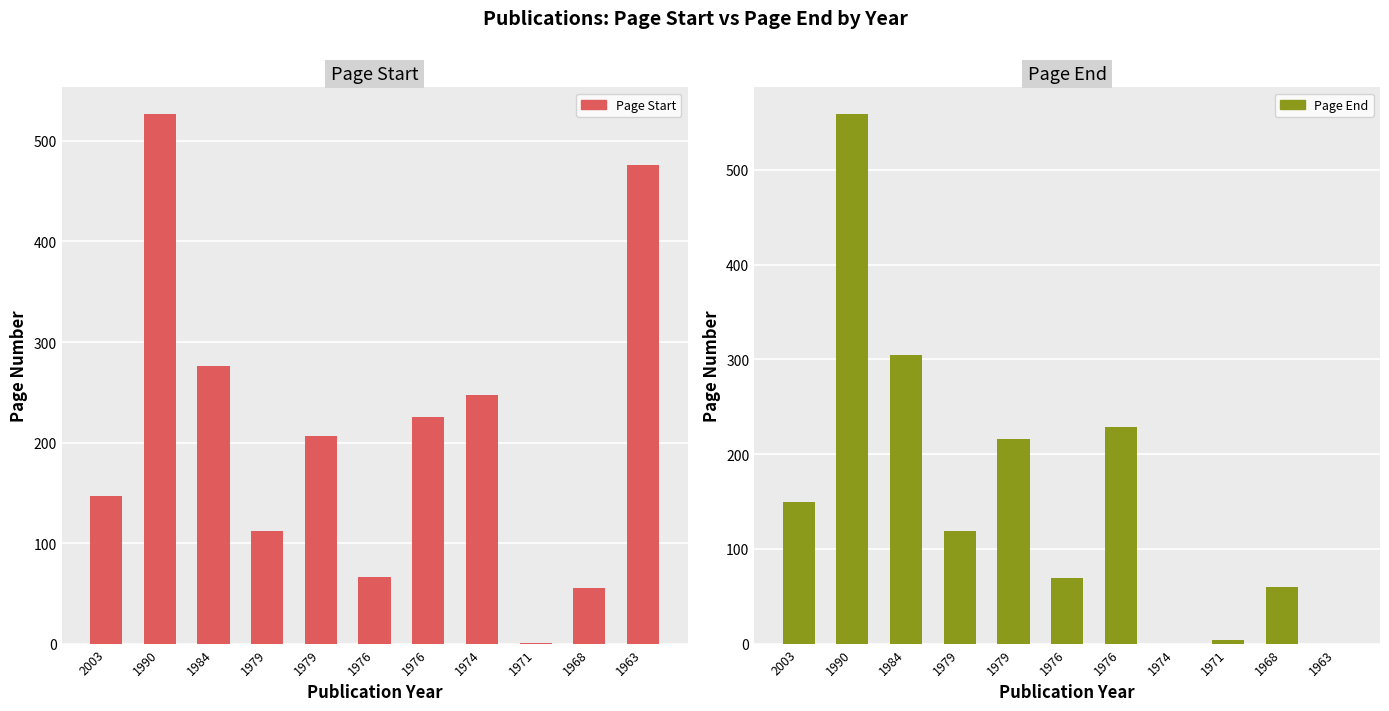

Reading right to left, what are all the values shown in this chart?

Page Start: 1963=476	1968=55	1971=1	1974=247	1976=225	1976=66	1979=207	1979=112	1984=276	1990=527	2003=147
Page End: 1963=0	1968=60	1971=4	1974=0	1976=229	1976=69	1979=216	1979=119	1984=304	1990=559	2003=149